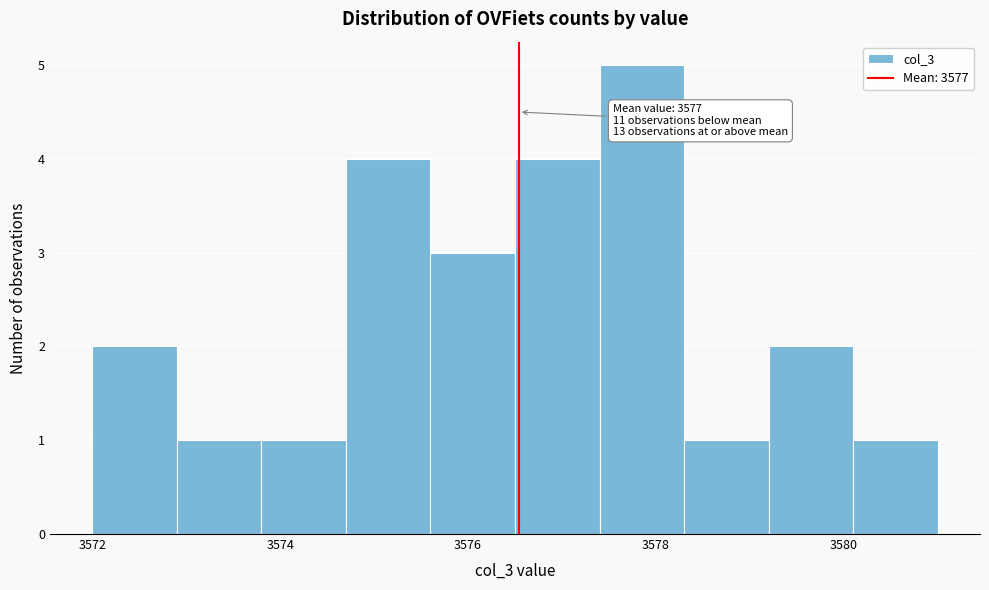

Over which range of the x-axis is the bar tallest?

3577.4 to 3578.3